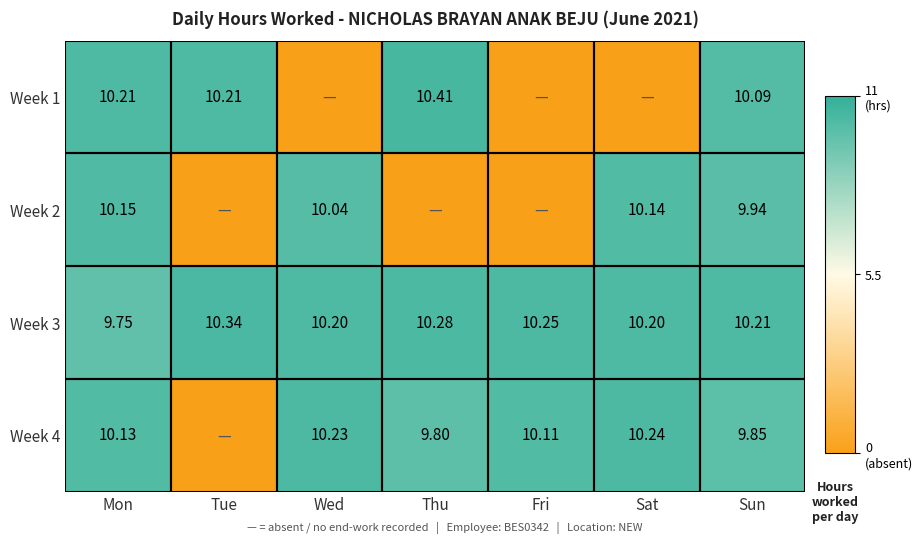

What is the difference between the Week 4 values at Fri and Sat?

0.1